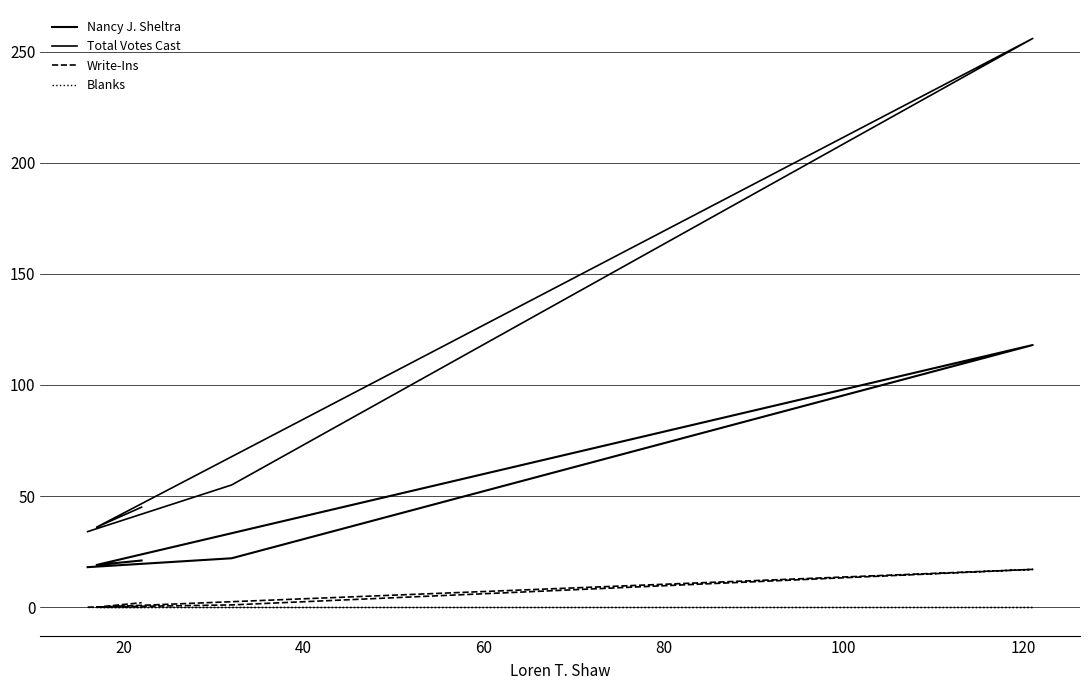

True or false: Write-Ins and Nancy J. Sheltra cross at least once.

False